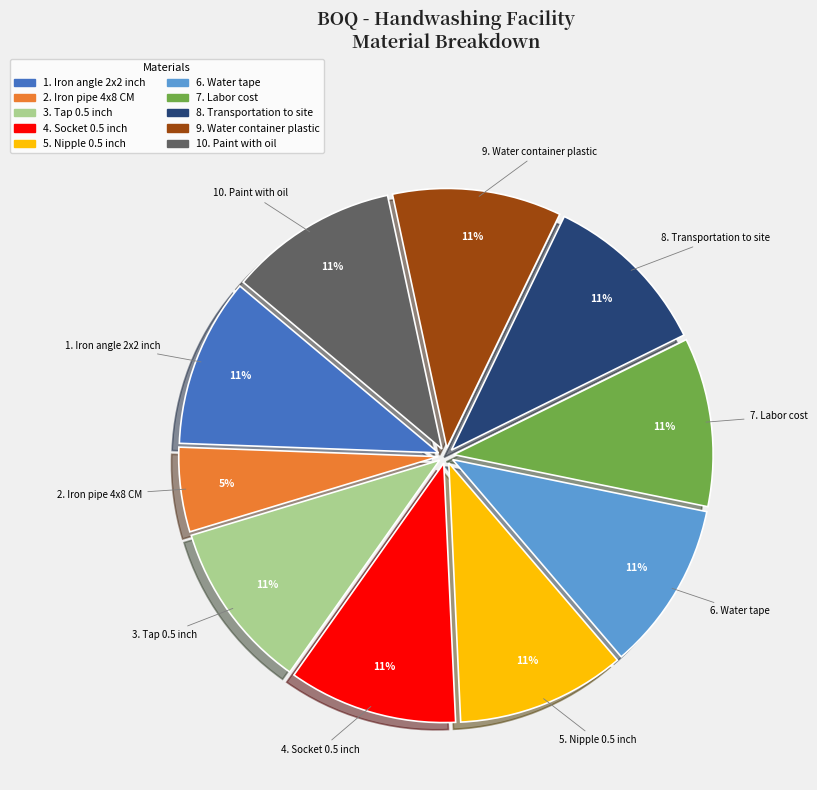

To the nearest percent, what is the average slice percentage?

10%